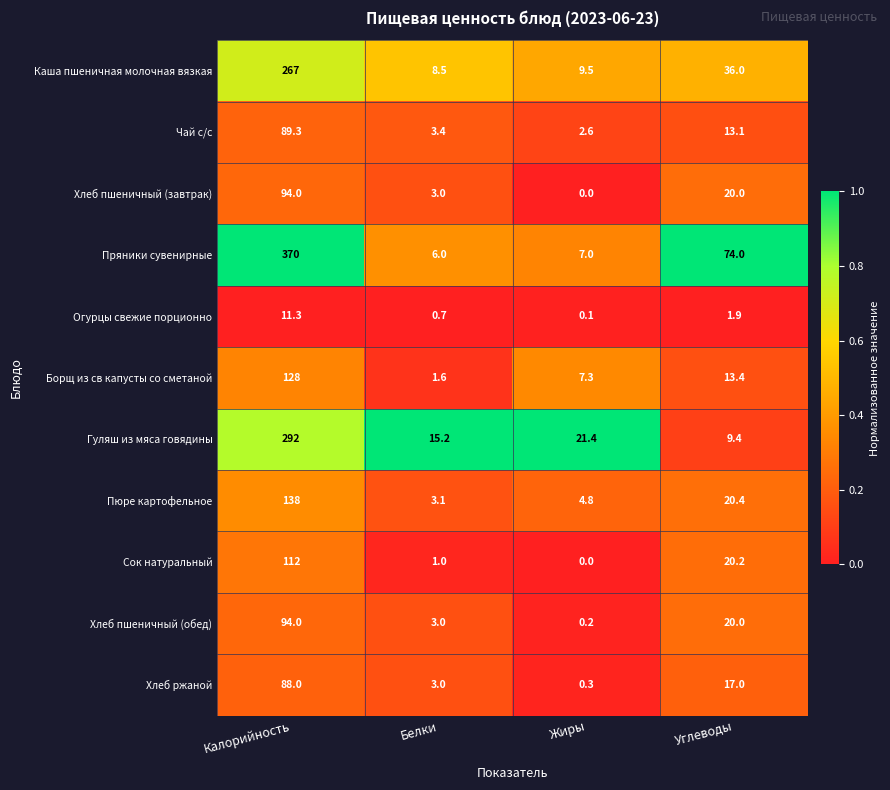

Which series changed the most between Калорийность and Углеводы?

Пряники сувенирные